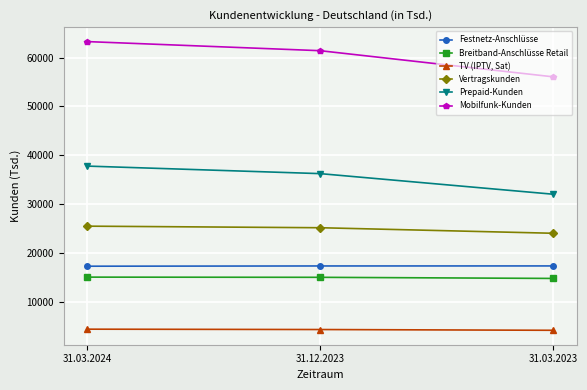

The value of Festnetz-Anschlüsse at 31.03.2024 is 4080. True or false?

False